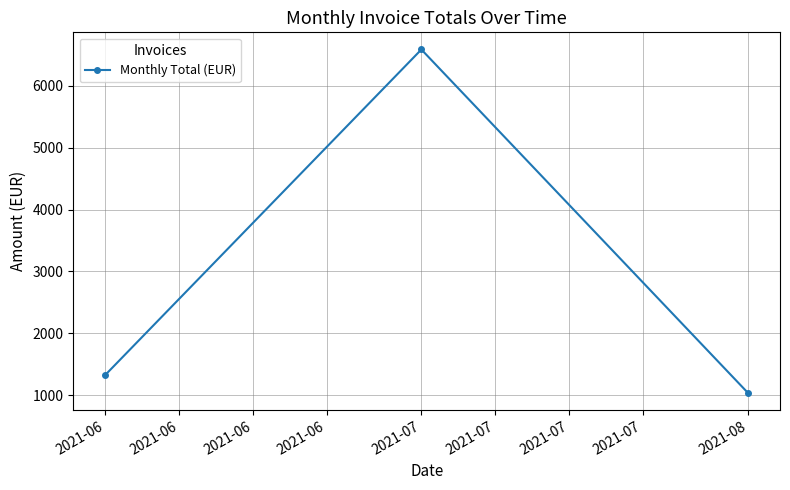

Reading left to right, what are all the values shown in this chart?

1328.9	6589.3	1038.2